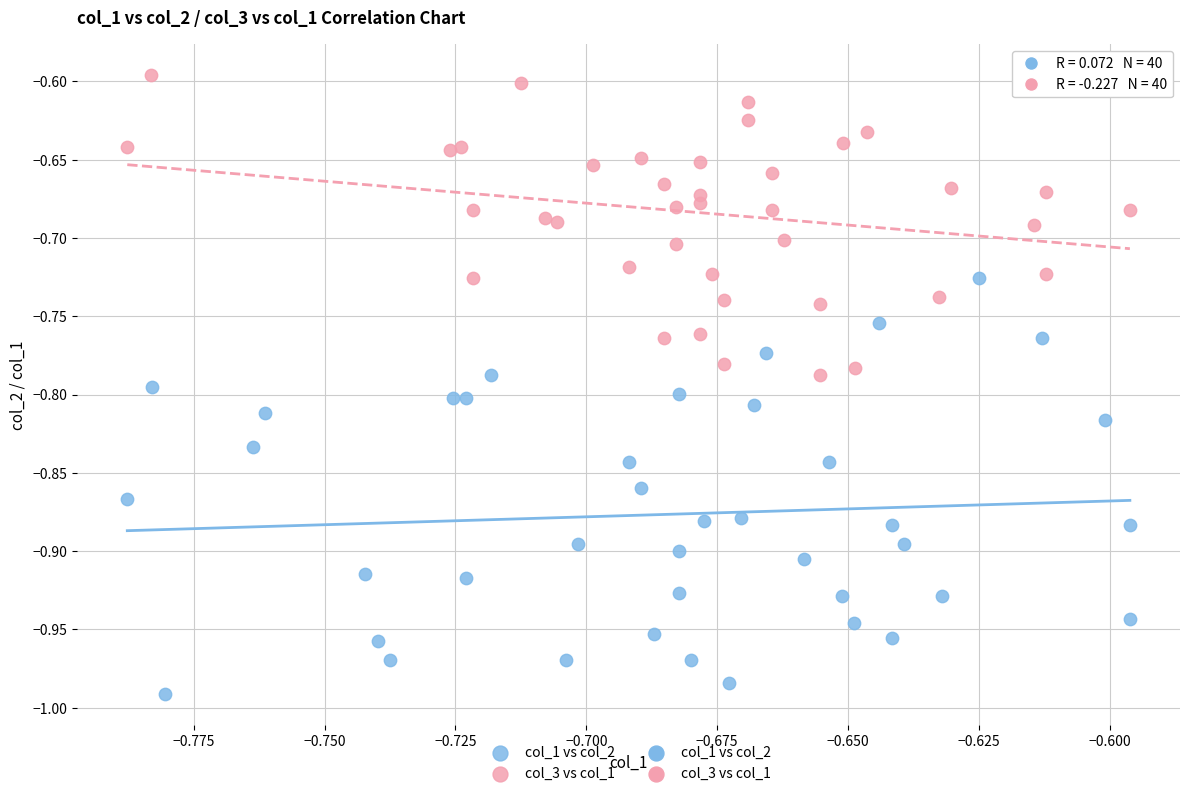

Which series reaches the maximum Y coordinate?

col_3 vs col_1